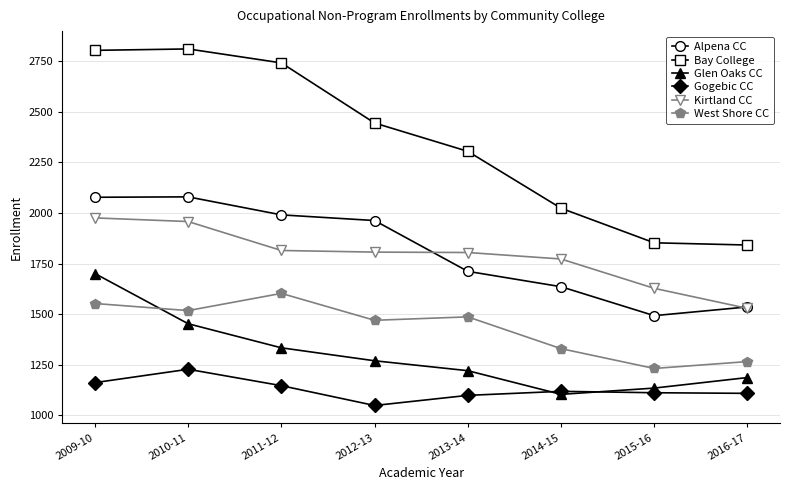

True or false: Alpena CC and Gogebic CC cross at least once.

False